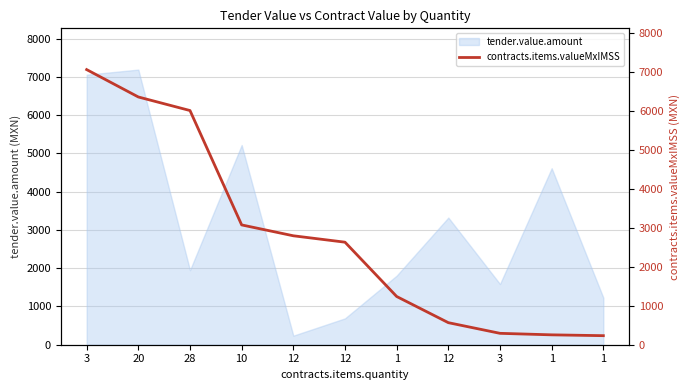

Where does the data first go above 2630?

3